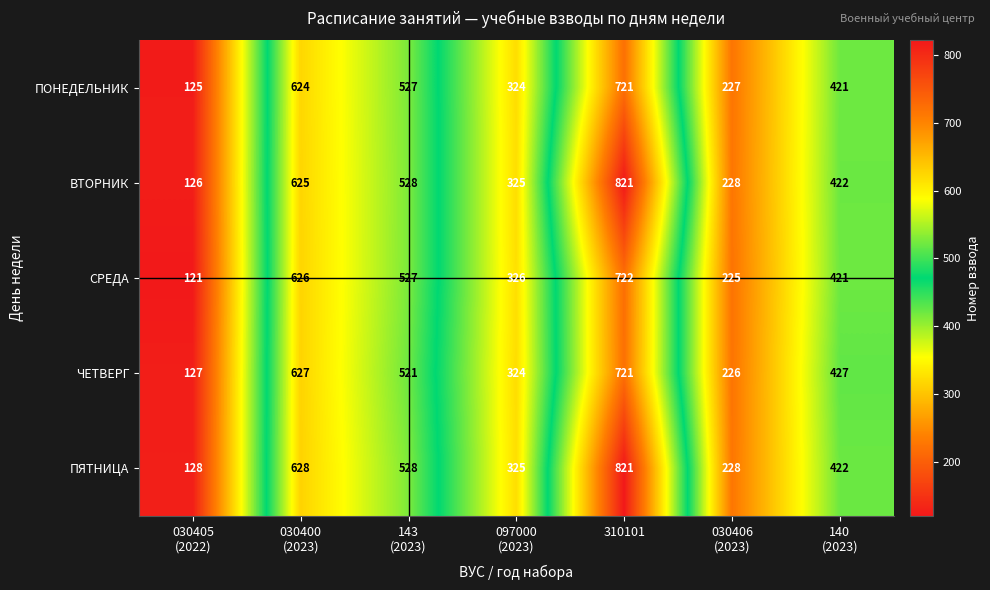

Which label corresponds to the largest value in the chart?

310101